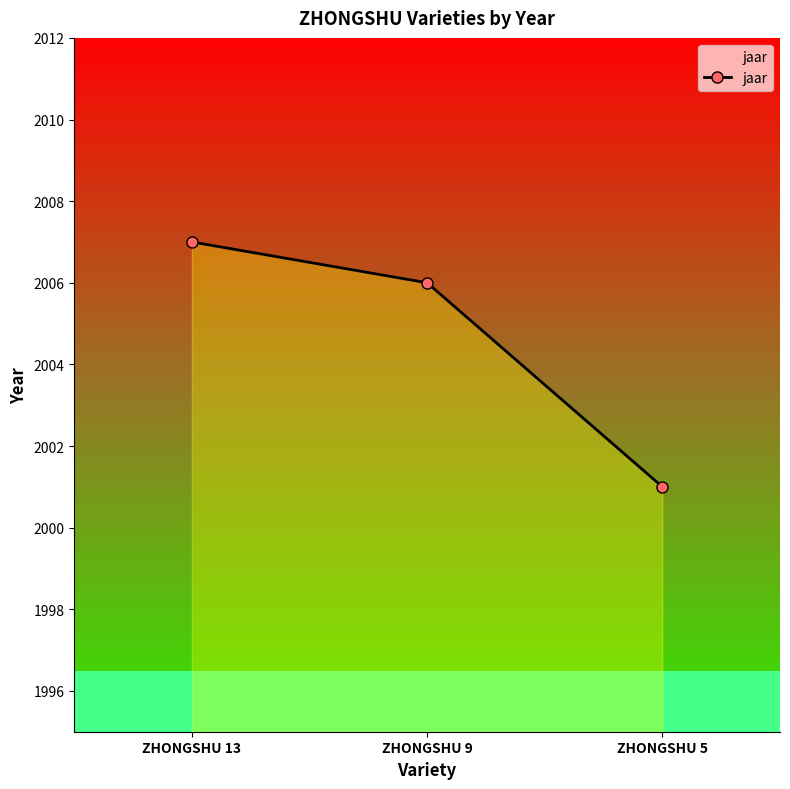

Where is the data nearest to the value 2004?

ZHONGSHU 9